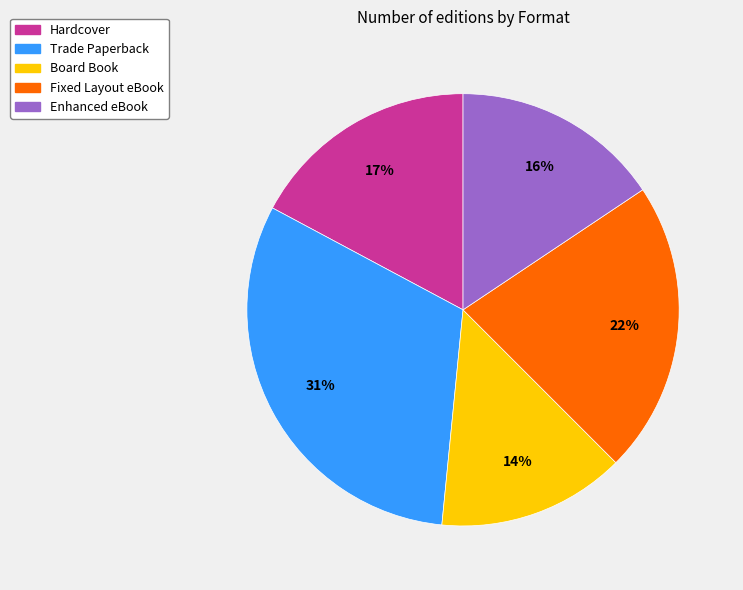

Rank the categories by value from lowest to highest.

Board Book, Enhanced eBook, Hardcover, Fixed Layout eBook, Trade Paperback